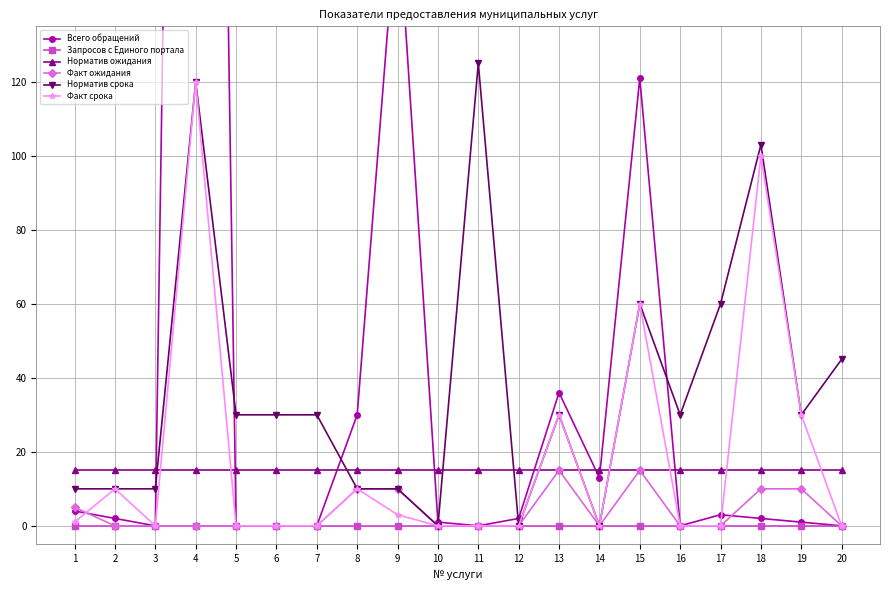

What is the total value across all series at 7?

45